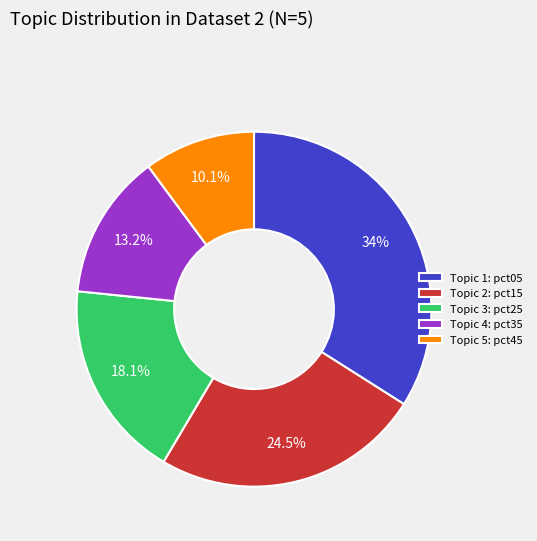

How much of the chart is everything except Topic 4: pct35?

86.8%